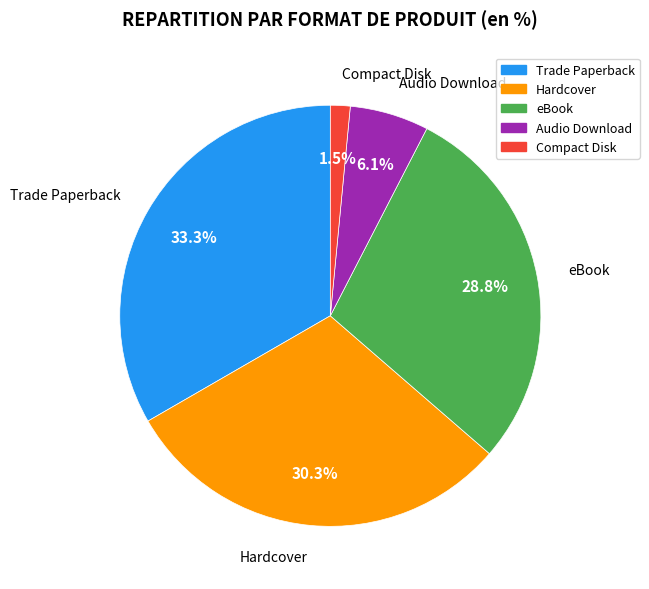

What is the largest slice in the pie chart?

Trade Paperback